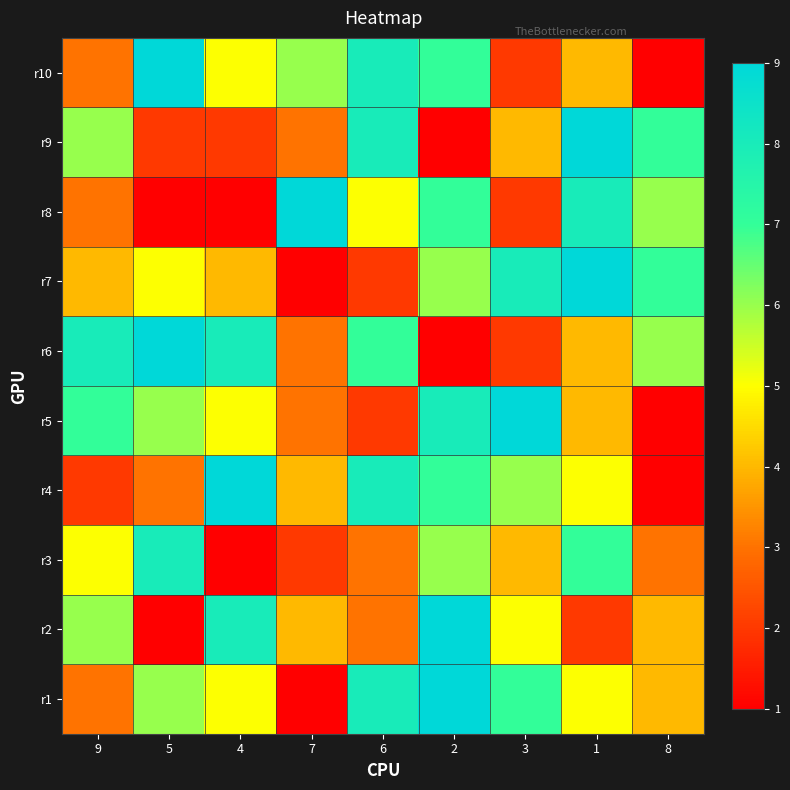

At 3, list the series in order from largest to smallest.

r5, r7, r1, r4, r2, r3, r9, r6, r8, r10